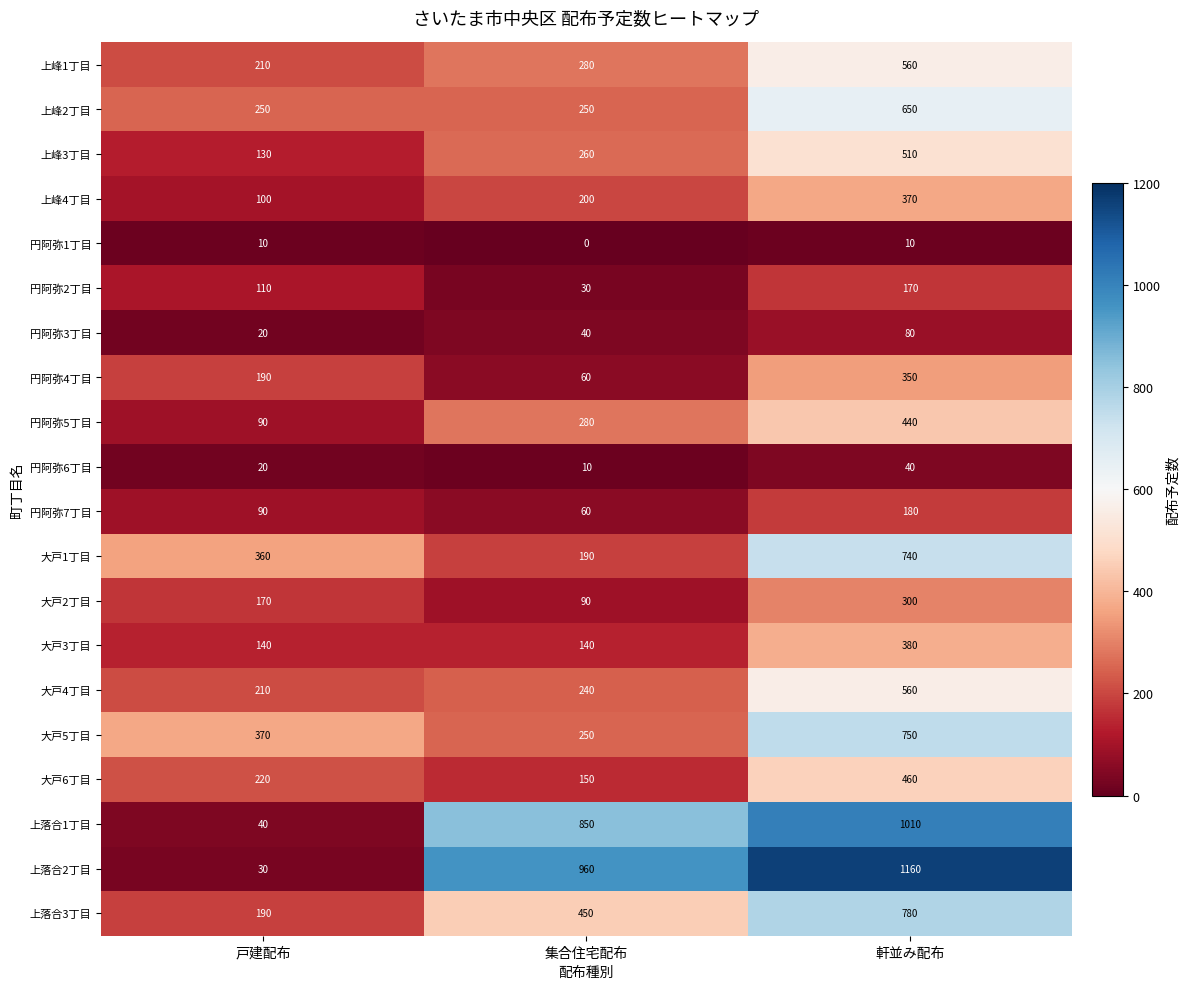

Which label corresponds to the smallest value in the chart?

集合住宅配布